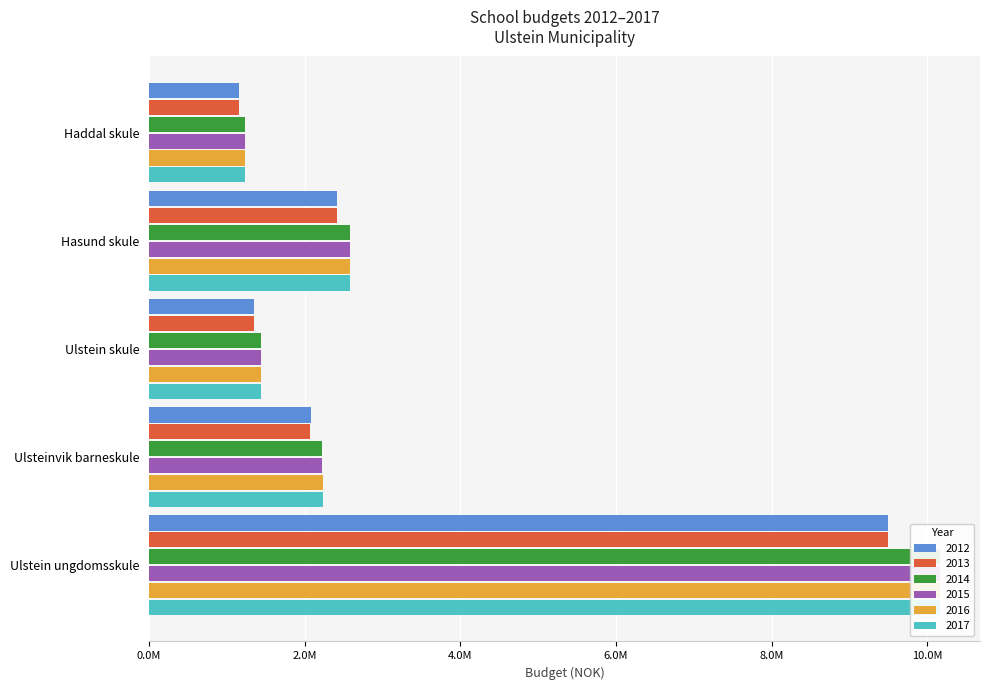

Reading right to left, transcribe all the data shown in this chart.

2012: 9490047	2083308	1347436	2409559	1153233
2013: 9490047	2073308	1347436	2409559	1153233
2014: 10169044	2221649	1443843	2581959	1235745
2015: 10169044	2221649	1443843	2581959	1235745
2016: 10169044	2231849	1443843	2581959	1235745
2017: 10169044	2231849	1443843	2581959	1235745